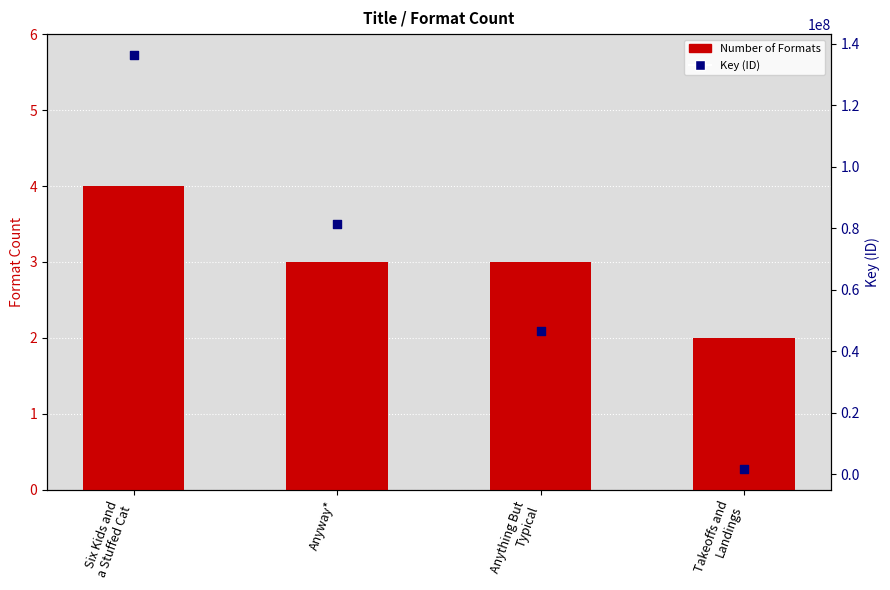

Which series has the widest spread of Y values?

Key (ID)